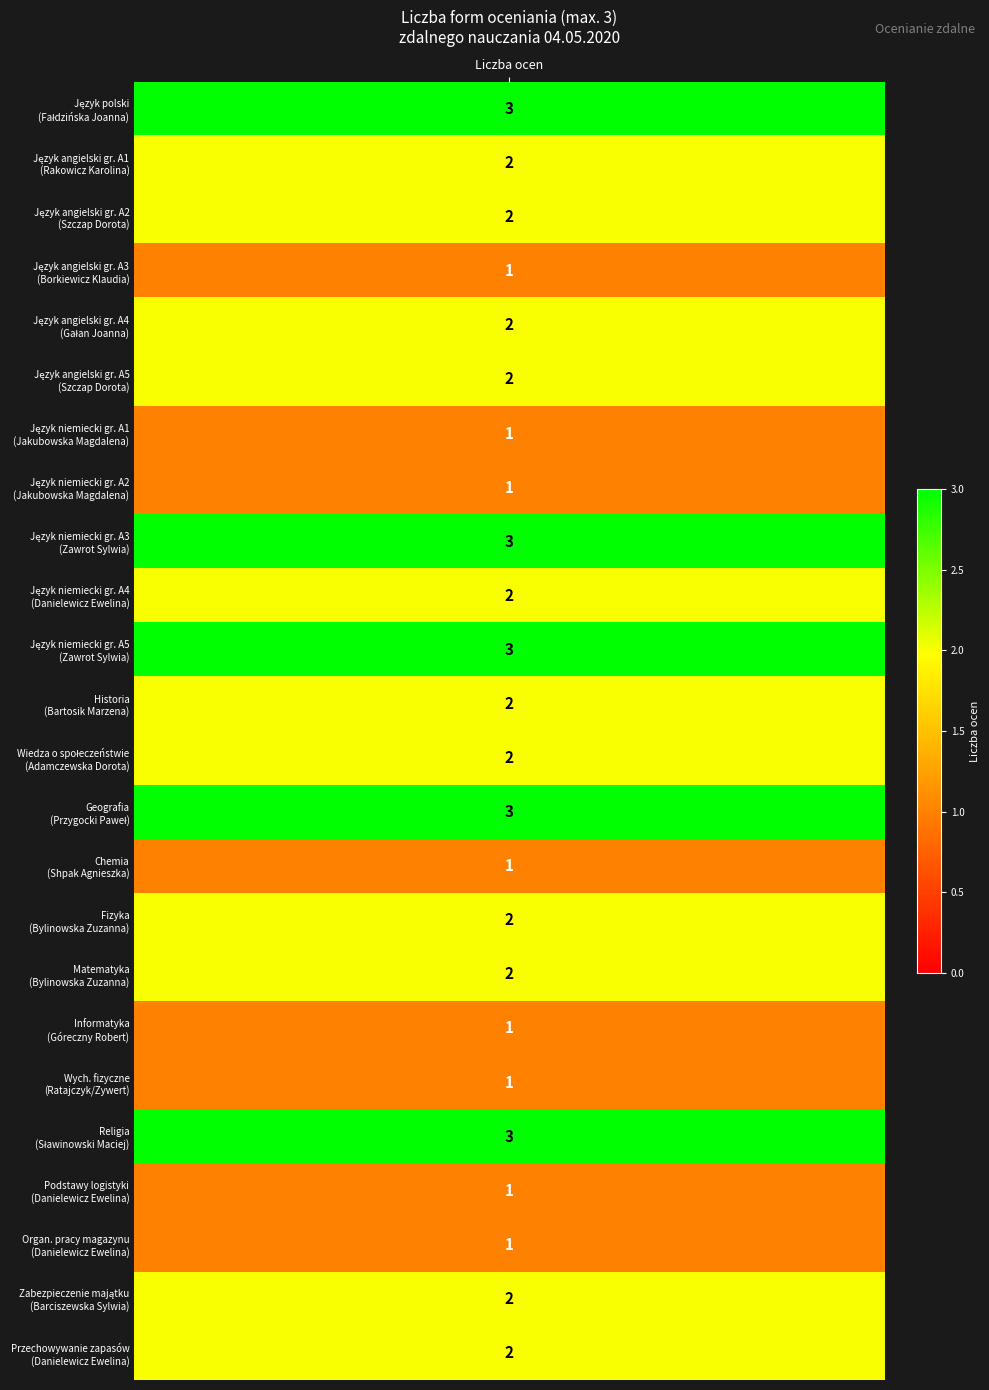

Which has a higher value, 2 or 16?

2